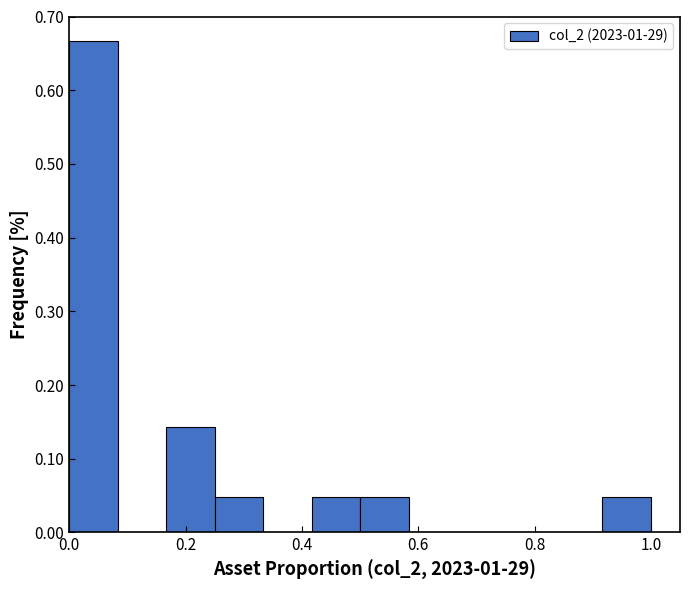

Reading left to right, list every bar in this chart as the range it spans on the x-axis followed by its height. Neither the bar edges nor the heights are printed on the chart, so give them approximately, as read against the axes.

0.00 to 0.08: 0.67
0.08 to 0.16: 0
0.16 to 0.26: 0.14
0.26 to 0.34: 0.05
0.34 to 0.42: 0
0.42 to 0.50: 0.05
0.50 to 0.58: 0.05
0.58 to 0.66: 0
0.66 to 0.76: 0
0.76 to 0.84: 0
0.84 to 0.92: 0
0.92 to 1.00: 0.05